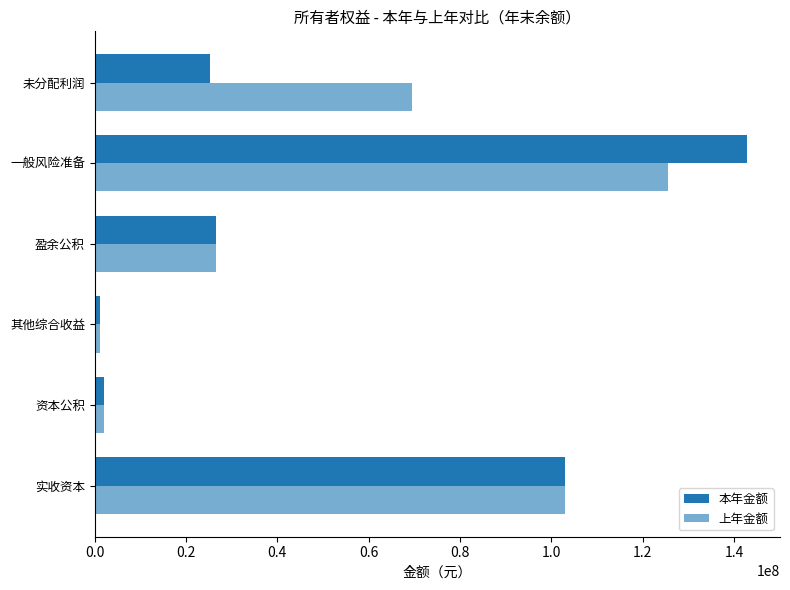

What is the difference between the maximum and second lowest values in the 上年金额 series?

123489029.1